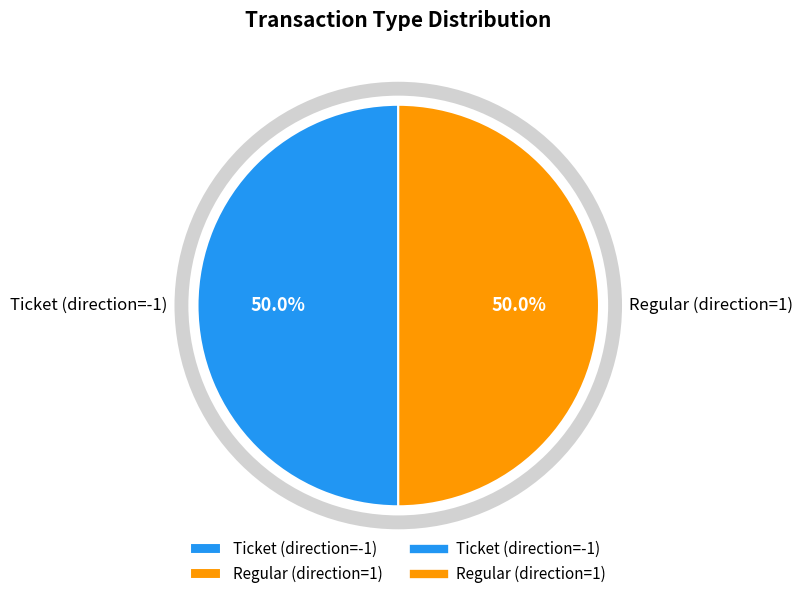

How many slices are in this pie chart?

2